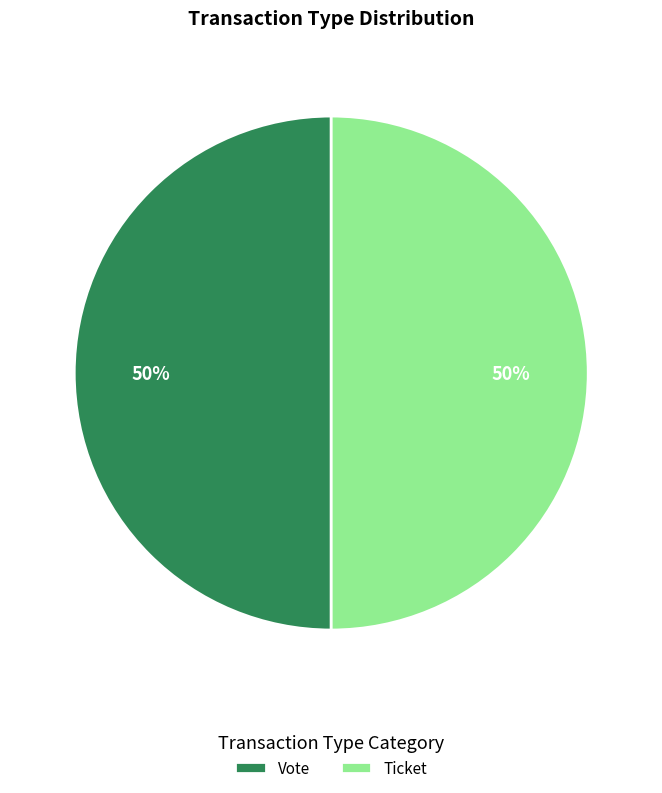

Approximately how many times larger is the value at Ticket compared to Vote?

1.0